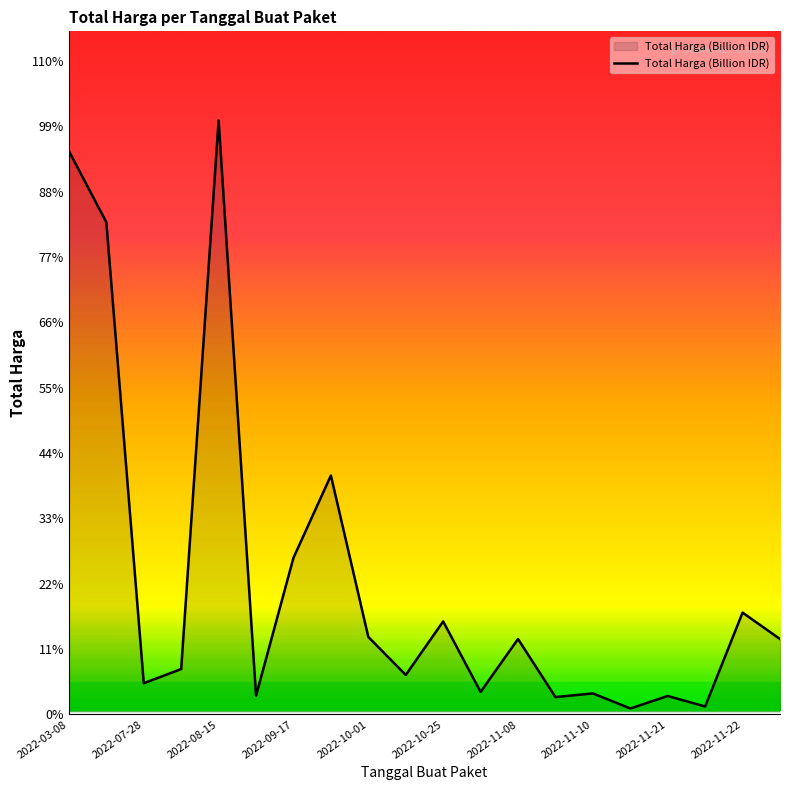

Does the chart have visible grid lines?

No